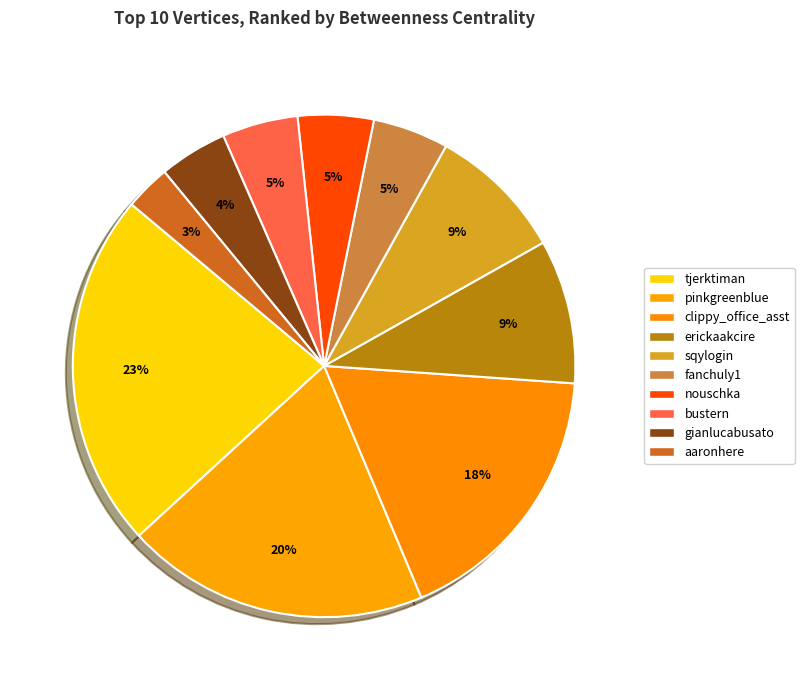

How much of the chart is everything except bustern?

95.1%